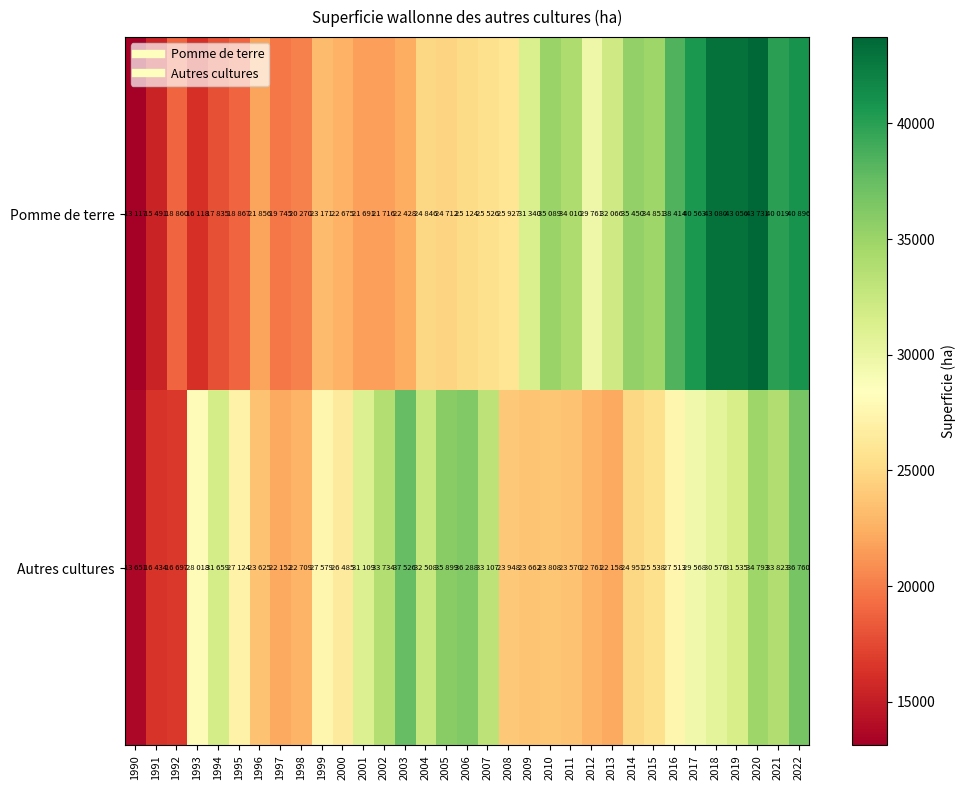

Reading right to left, transcribe all the data shown in this chart.

Pomme de terre: 2022=40896	2021=40019	2020=43731	2019=43056	2018=43080	2017=40563	2016=38414	2015=34851	2014=35450	2013=32066	2012=29761	2011=34010	2010=35089	2009=31340	2008=25927	2007=25526	2006=25124	2005=24712	2004=24846	2003=22428	2002=21716	2001=21691	2000=22675	1999=23171	1998=20270	1997=19745	1996=21856	1995=18867	1994=17835	1993=16118	1992=18860	1991=15491	1990=13117
Autres cultures: 2022=36760	2021=33823	2020=34793	2019=31535	2018=30576	2017=29568	2016=27513	2015=25538	2014=24951	2013=22158	2012=22761	2011=23570	2010=23808	2009=23662	2008=23948	2007=33107	2006=36288	2005=35899	2004=32508	2003=37526	2002=33734	2001=31109	2000=26485	1999=27579	1998=22709	1997=22152	1996=23625	1995=27124	1994=31659	1993=28018	1992=16697	1991=16434	1990=13651